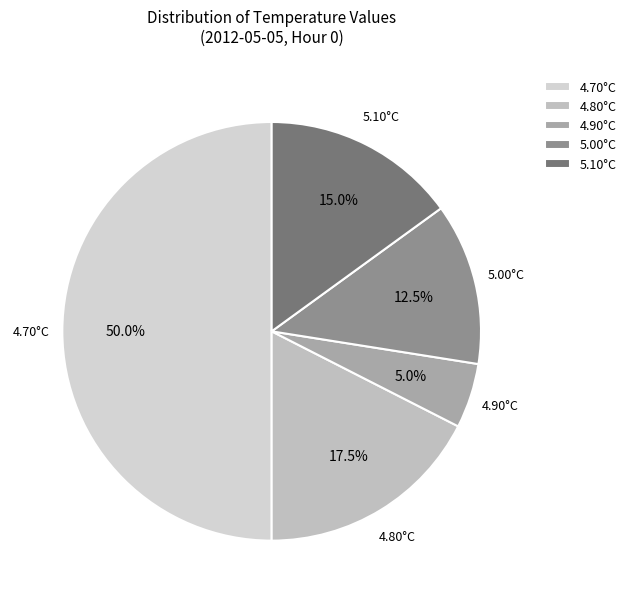

Which slice is the largest?

4.70°C